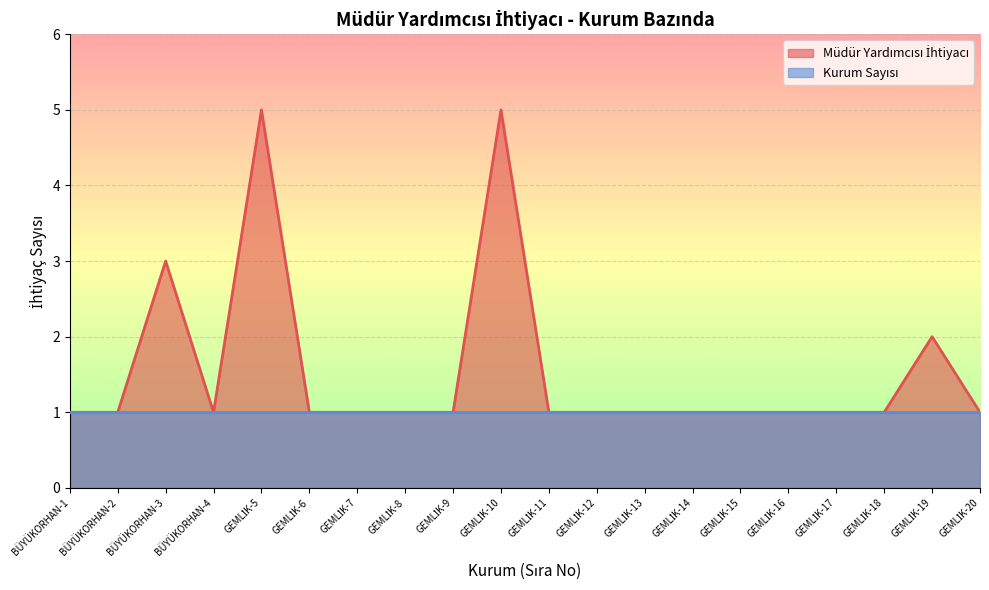

Rank the categories by value from lowest to highest.

BÜYÜKORHAN-1, BÜYÜKORHAN-2, BÜYÜKORHAN-4, GEMLİK-6, GEMLİK-7, GEMLİK-8, GEMLİK-9, GEMLİK-11, GEMLİK-12, GEMLİK-13, GEMLİK-14, GEMLİK-15, GEMLİK-16, GEMLİK-17, GEMLİK-18, GEMLİK-20, GEMLİK-19, BÜYÜKORHAN-3, GEMLİK-5, GEMLİK-10